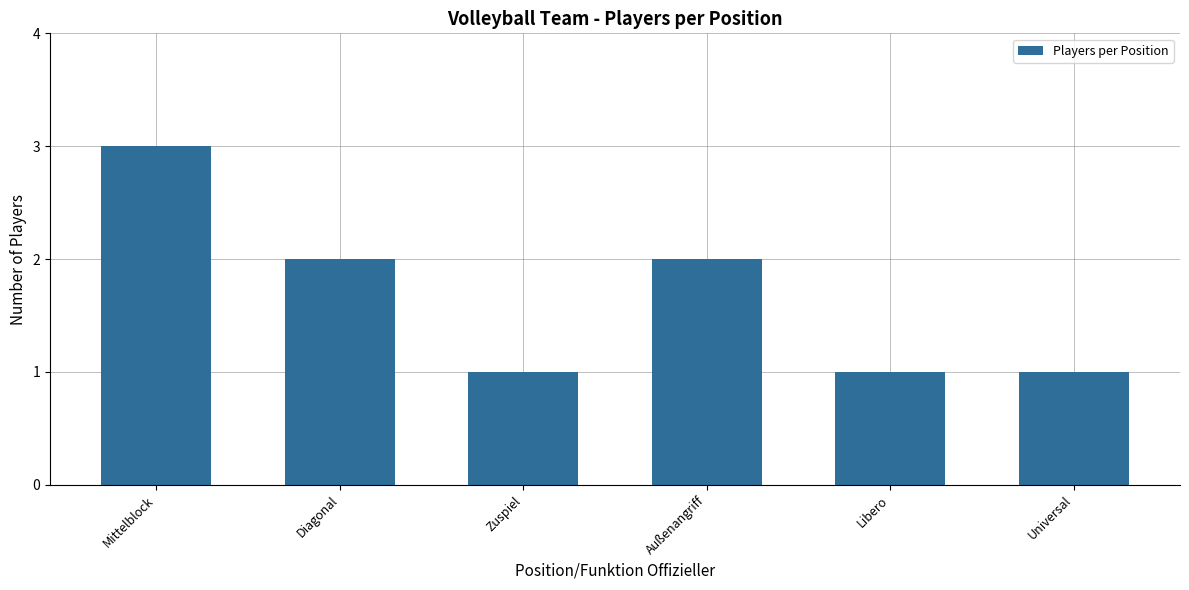

What is the change in value from Diagonal to Libero?

-1